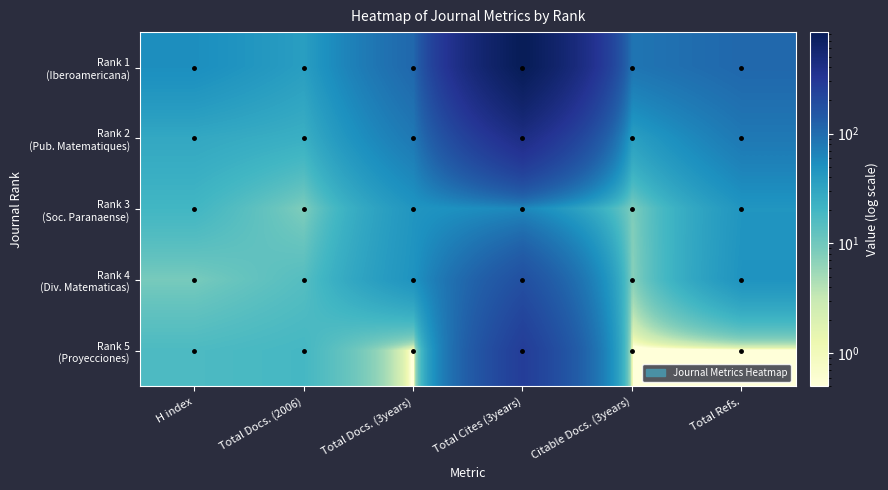

List the labels in order of Rank 3 (Soc. Paranaense) value, smallest first.

Total Docs. (2006), Citable Docs. (3years), H index, Total Docs. (3years), Total Refs., Total Cites (3years)